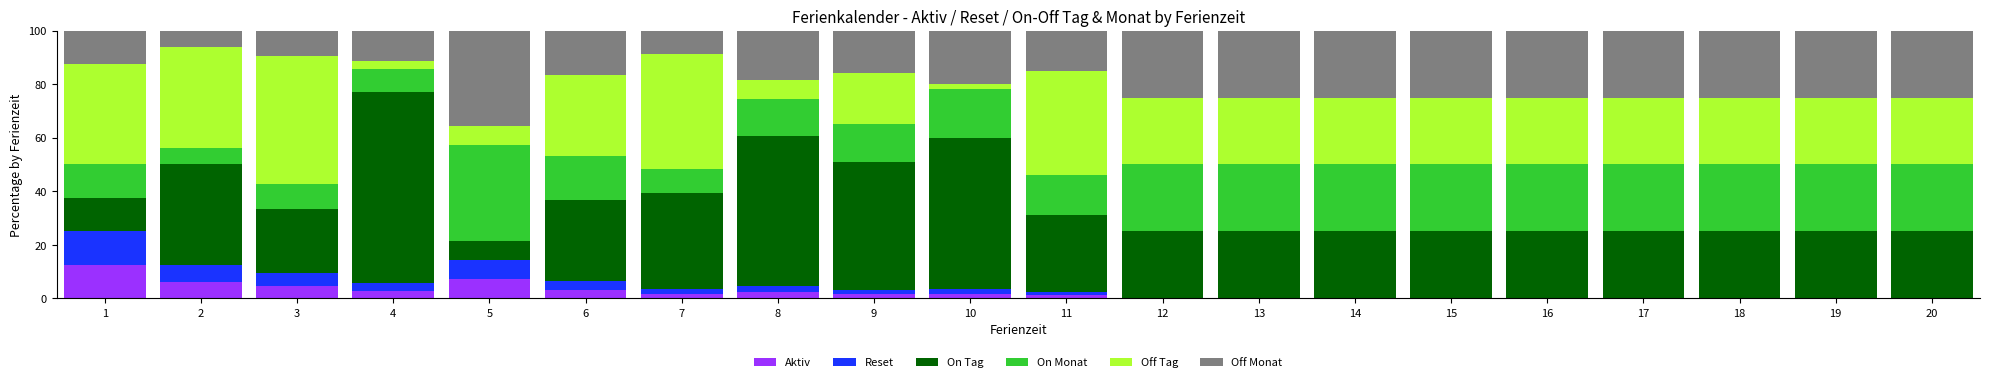

Is it true that Aktiv equals 6.6 at 20?

False